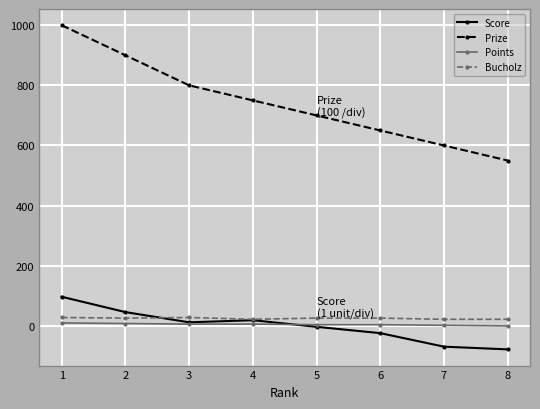

The value of Points at 3 is 6. True or false?

True